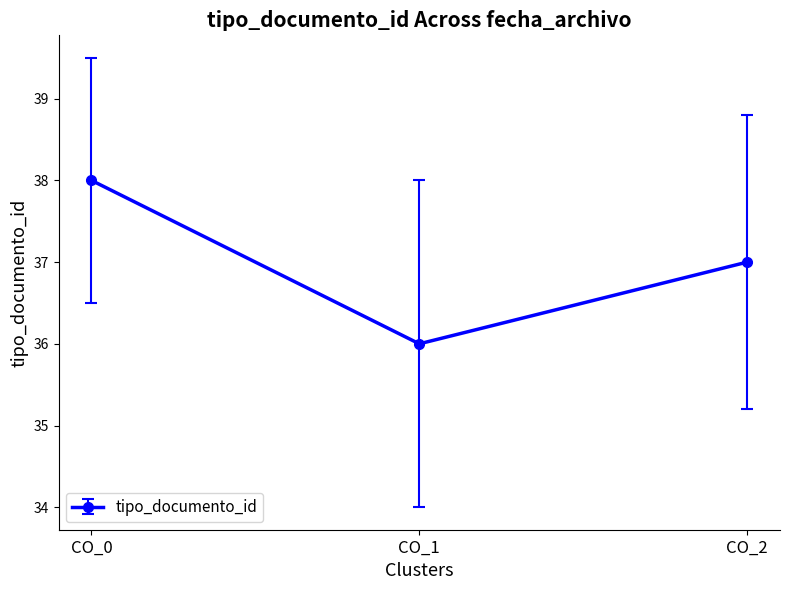

Count the number of data series in this chart.

1